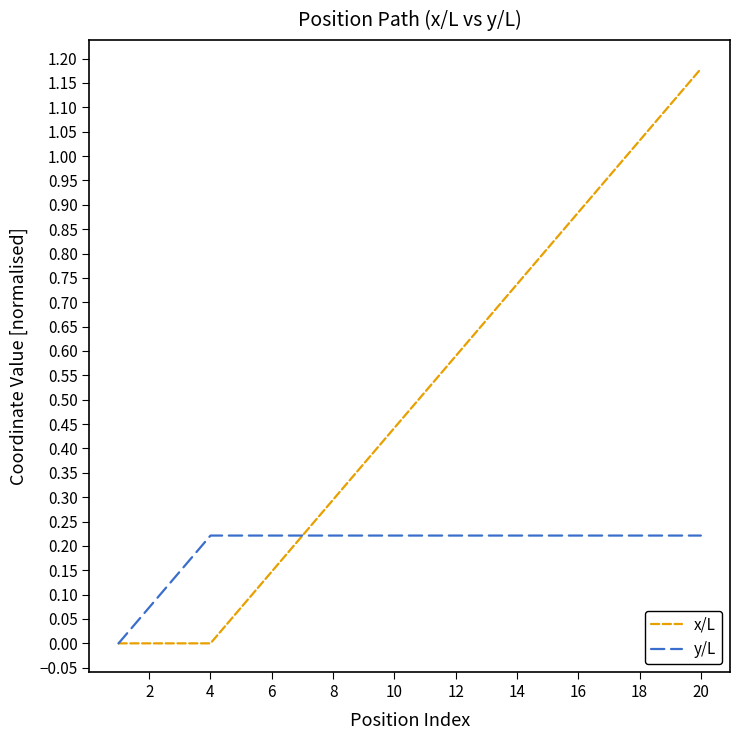

Which series has the widest spread of values?

x/L